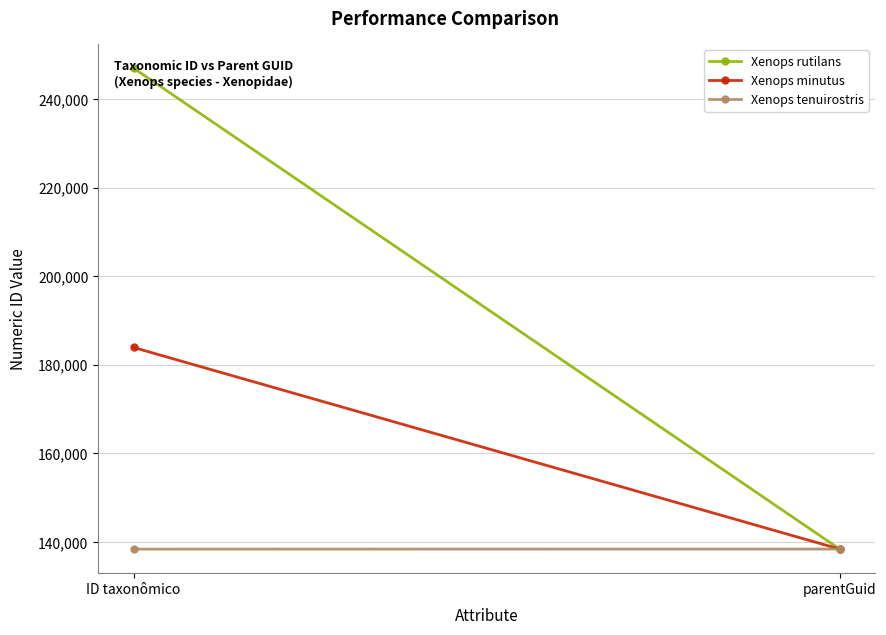

Which series has the widest spread of values?

Xenops rutilans